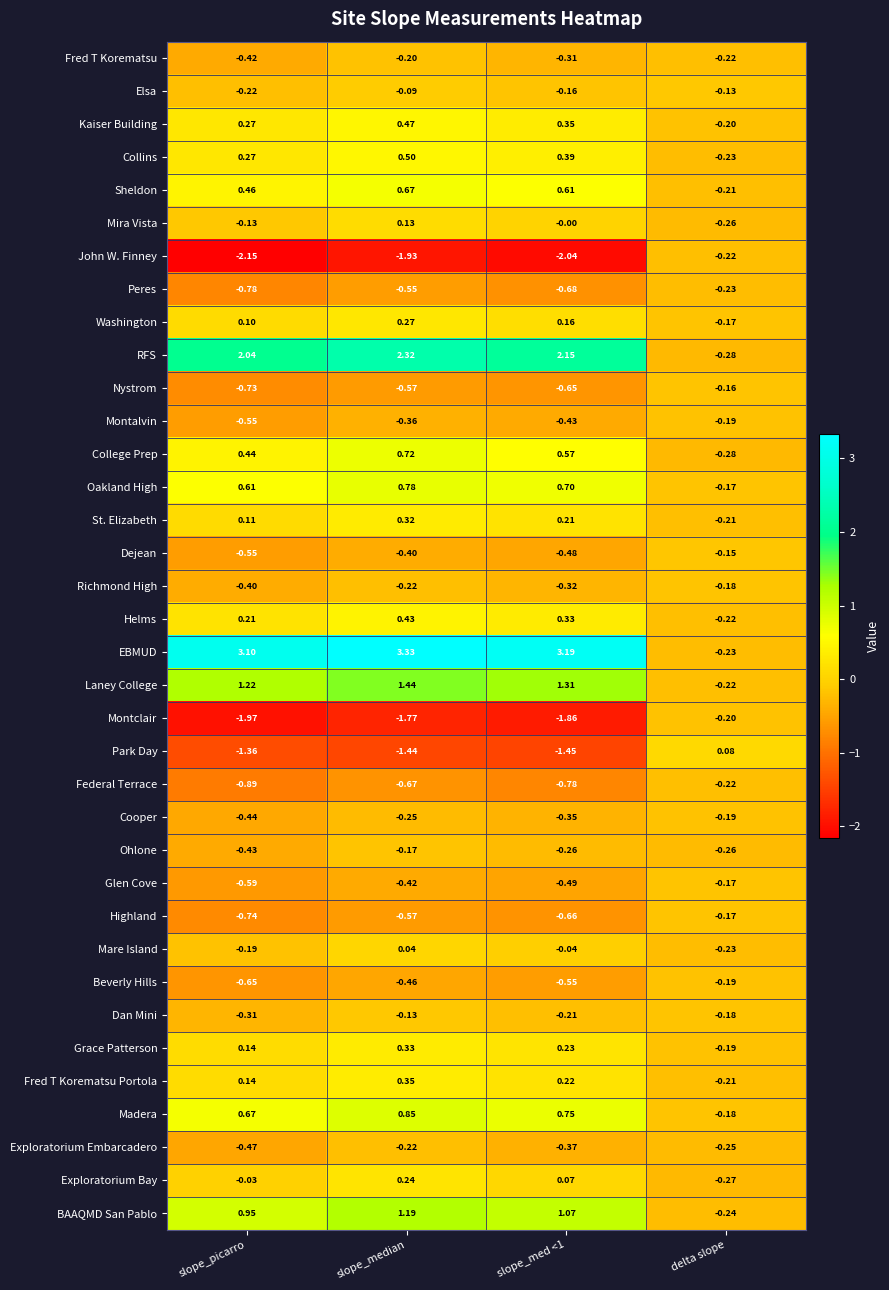

Which series has the widest spread of values?

EBMUD